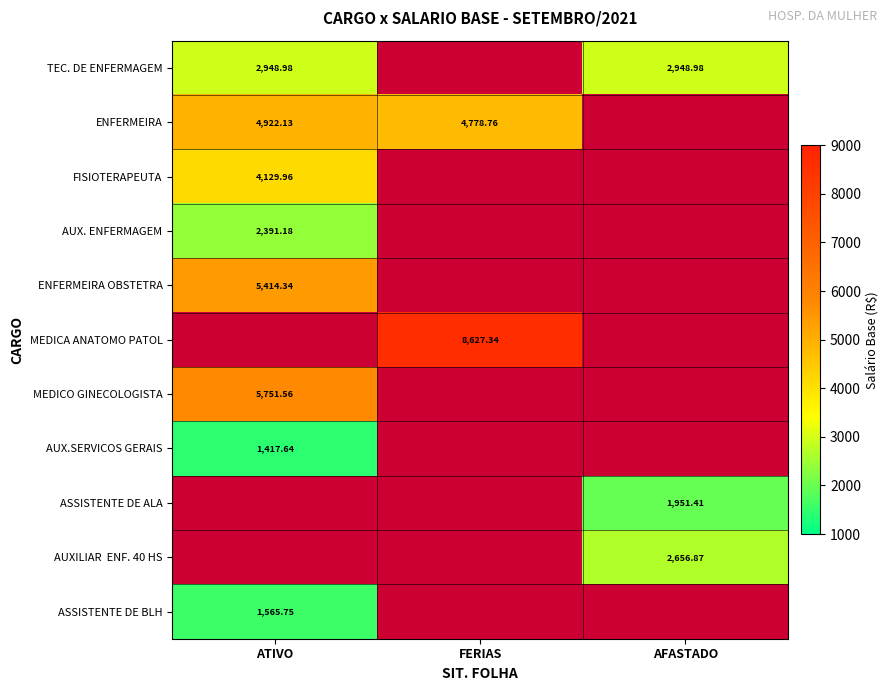

Count the number of categories in the chart.

3